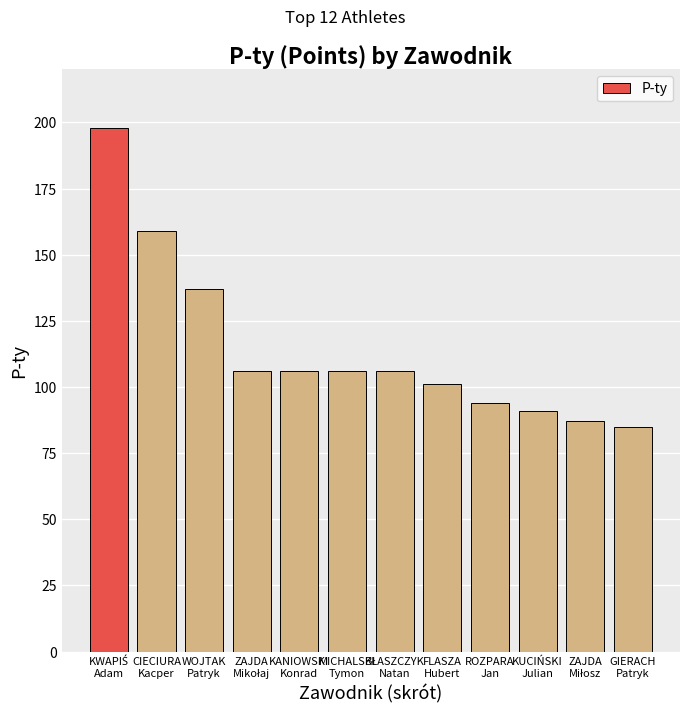

True or false: the data shows 91 at KUCIŃSKI
Julian.

True